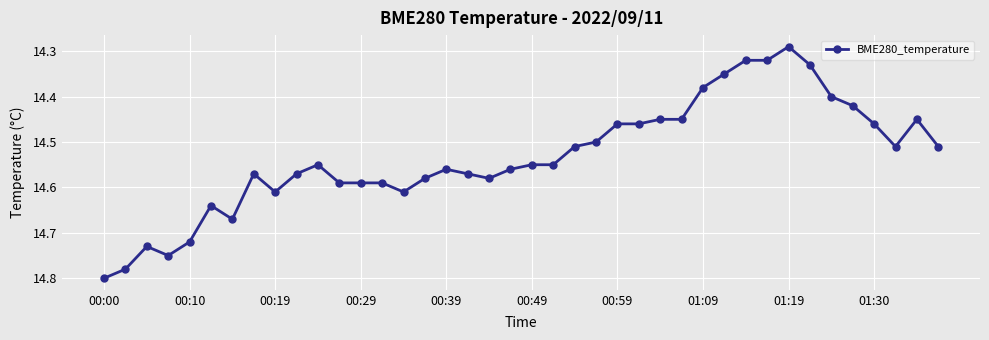

True or false: the data has more than 2 interior local peaks.

True